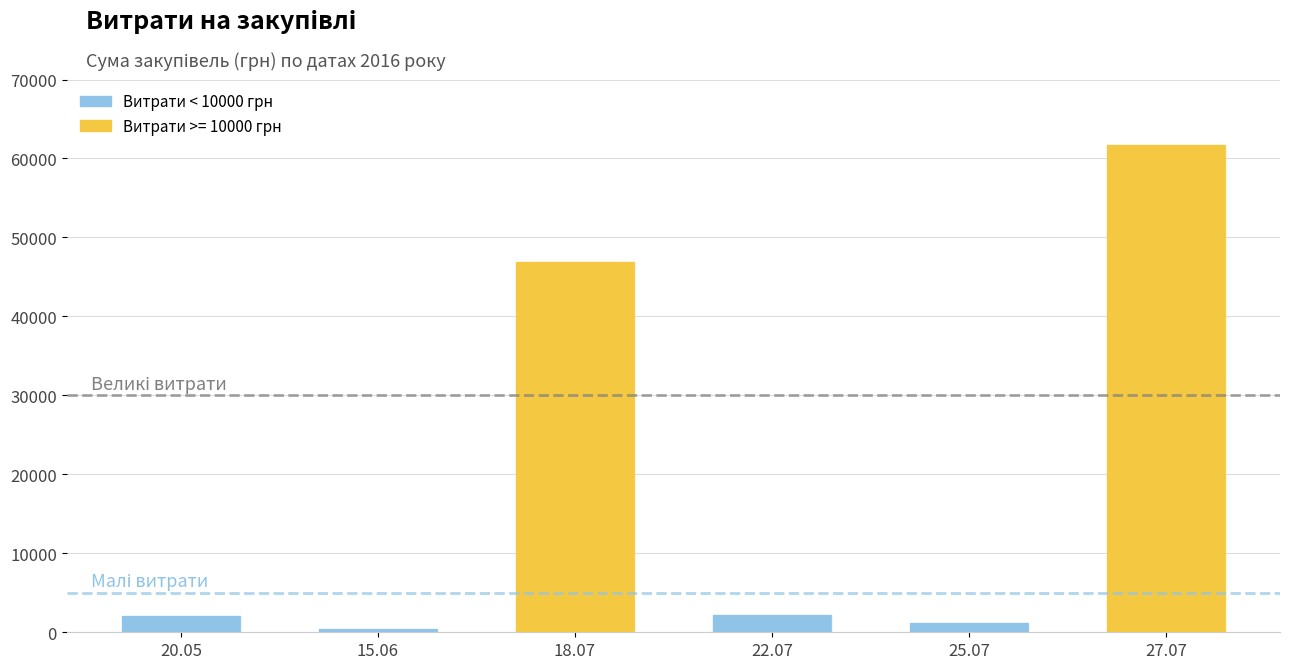

How many bars are there in total?

6